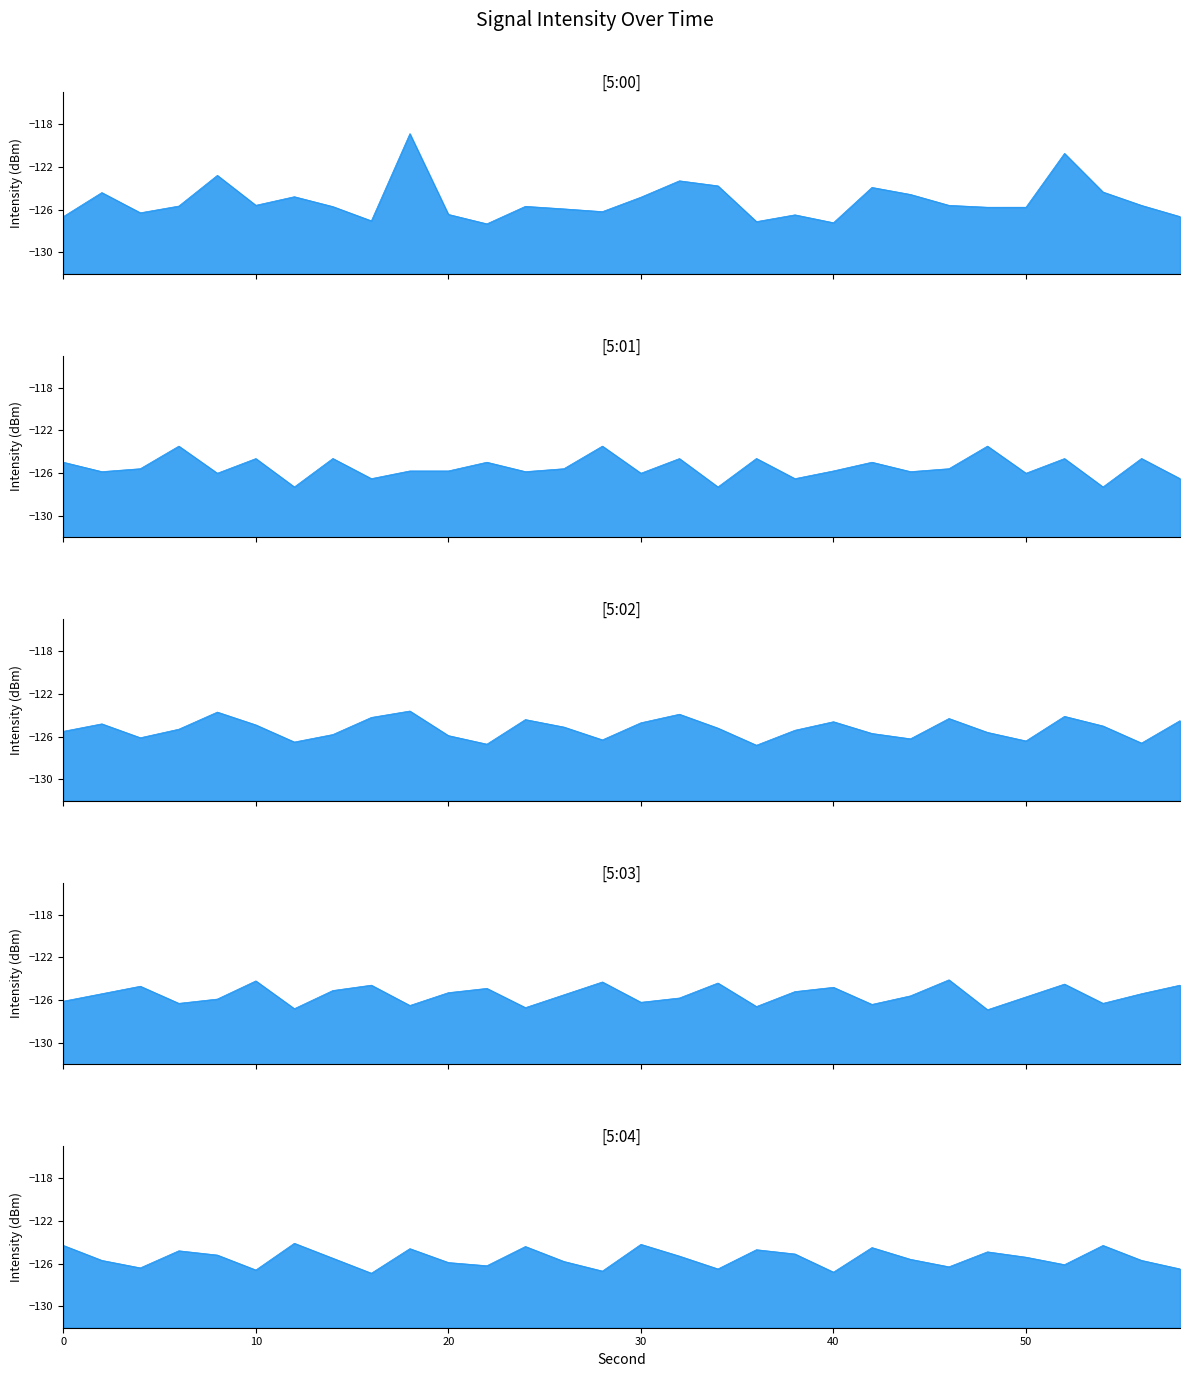

What is the difference between the highest and lowest values at 34?

3.5